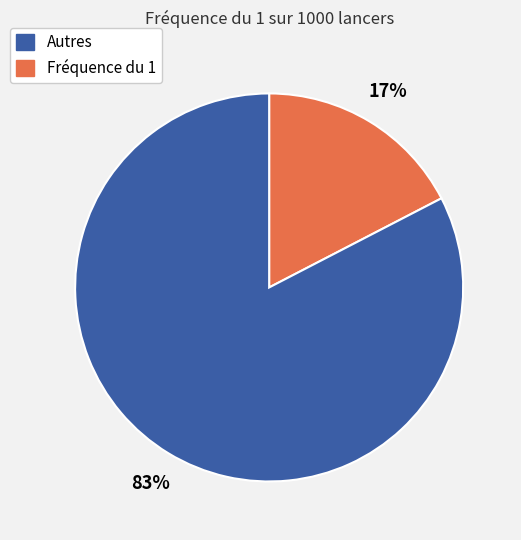

Is there a majority slice in this chart?

Yes